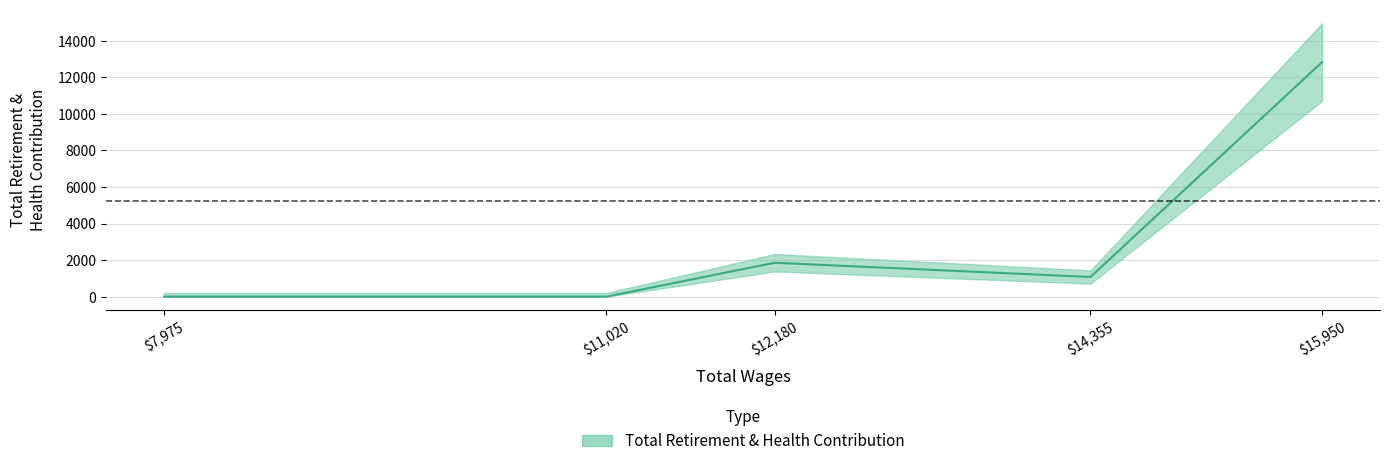

List the labels in order of value, smallest first.

7975.0, 11020.0, 14355.0, 12180.0, 15950.0